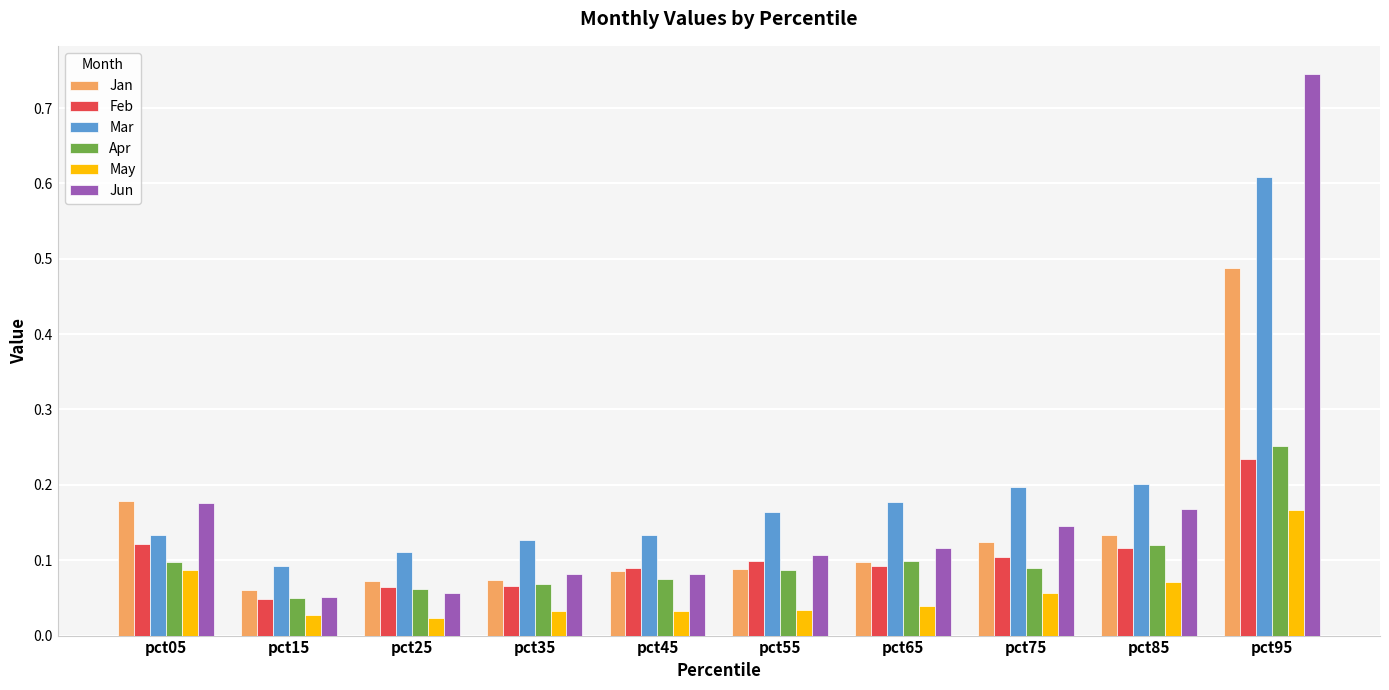

At which label does Jun reach its peak?

pct95